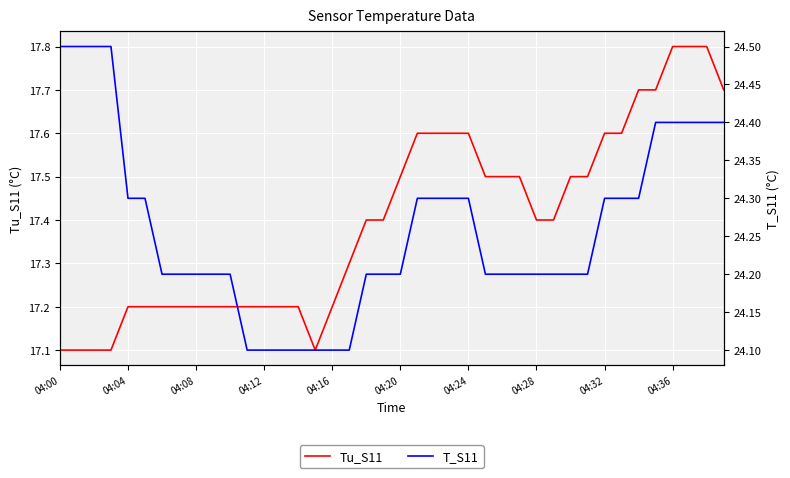

Is this an area chart (filled region under the line)?

No